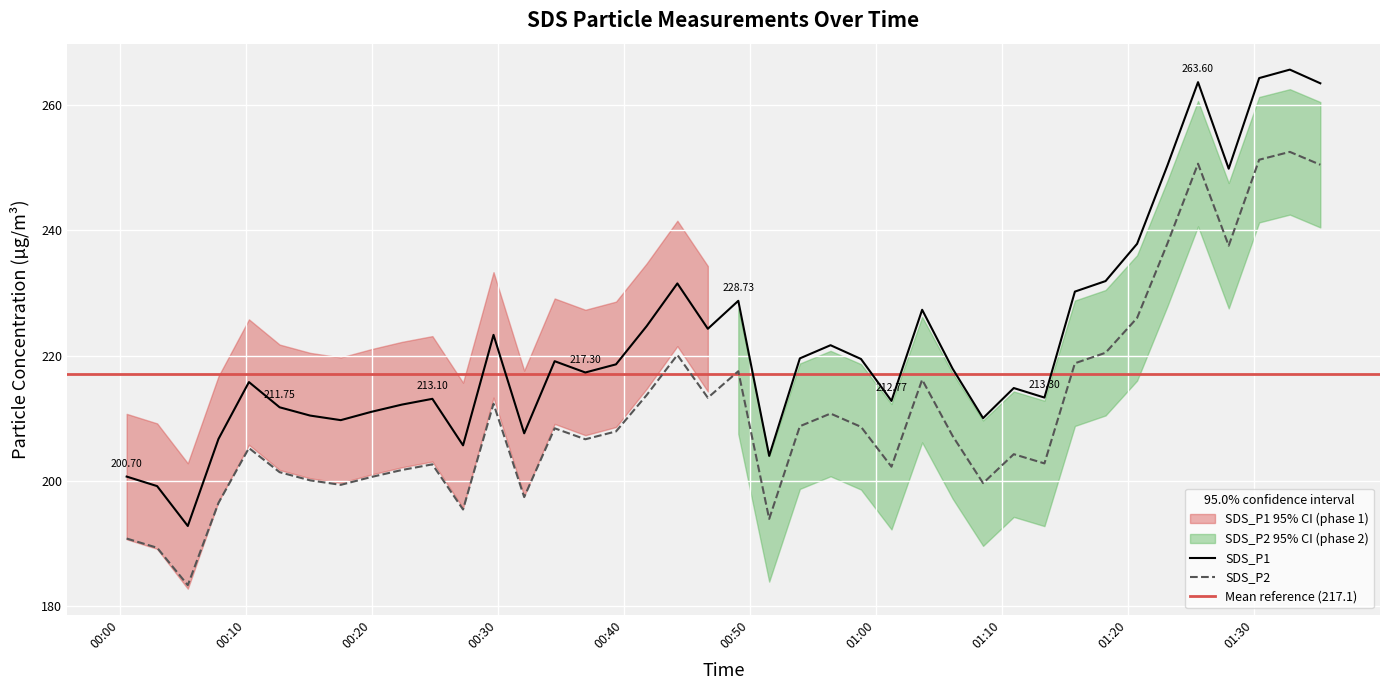

Rank the series at 2024/03/16 01:01:14 from lowest to highest value.

SDS_P2, SDS_P1